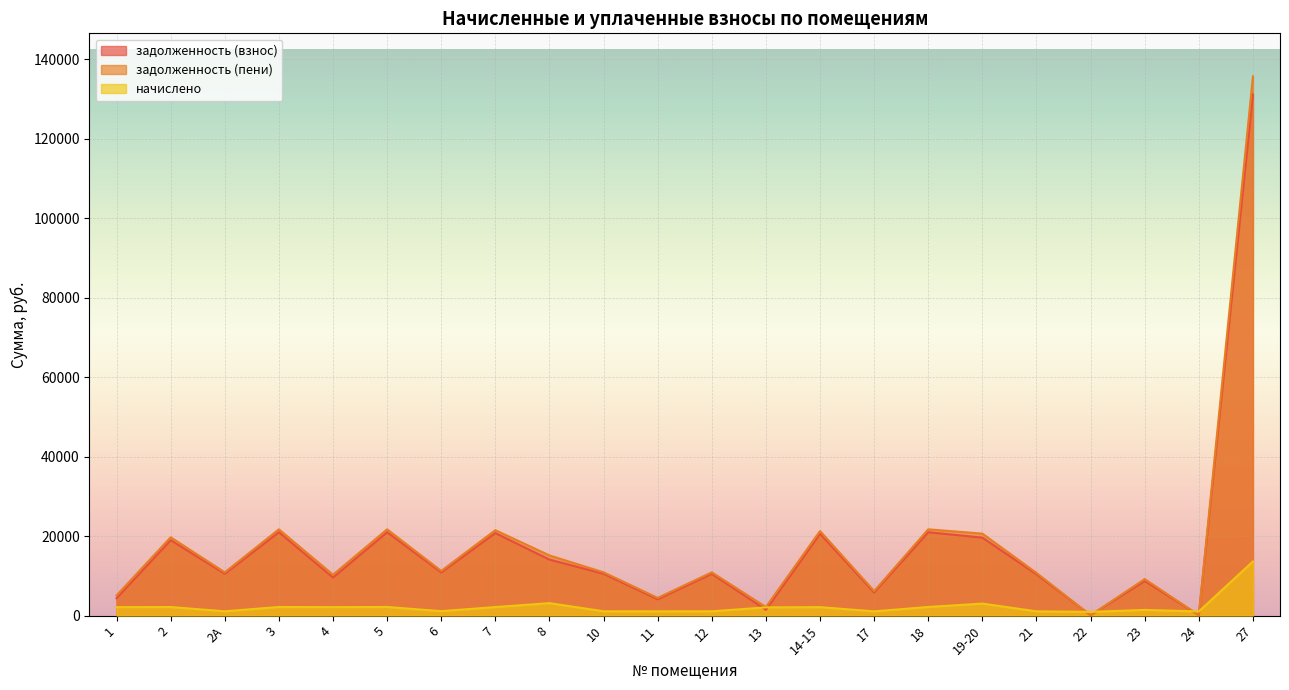

Which series has the largest total across all categories?

задолженность (пени)